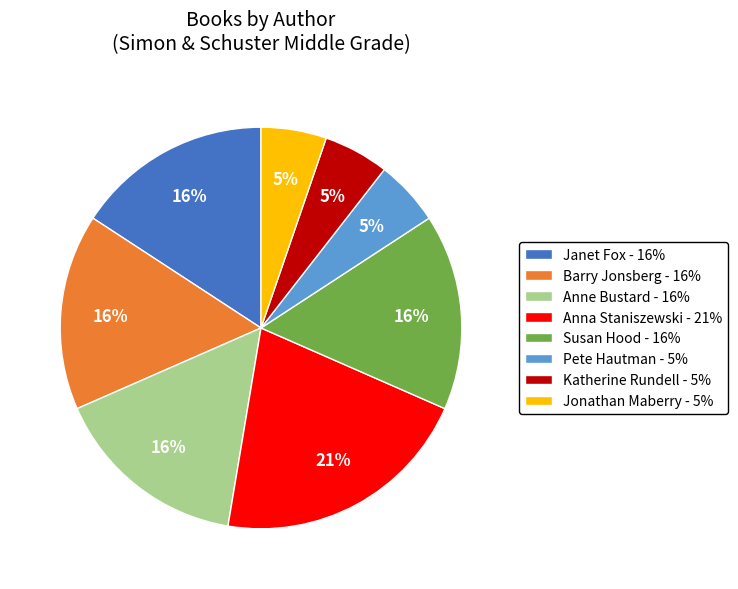

Which slice is the largest?

Anna Staniszewski